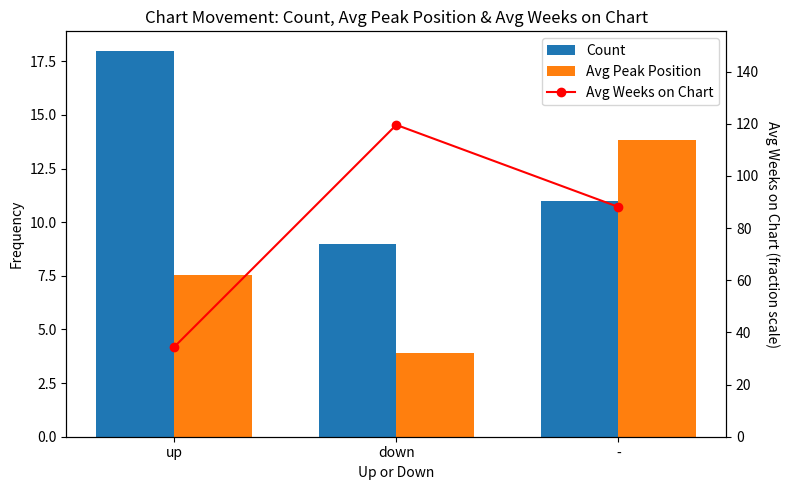

At up, list the series in order from smallest to largest.

Avg Peak Position, Count, Avg Weeks on Chart